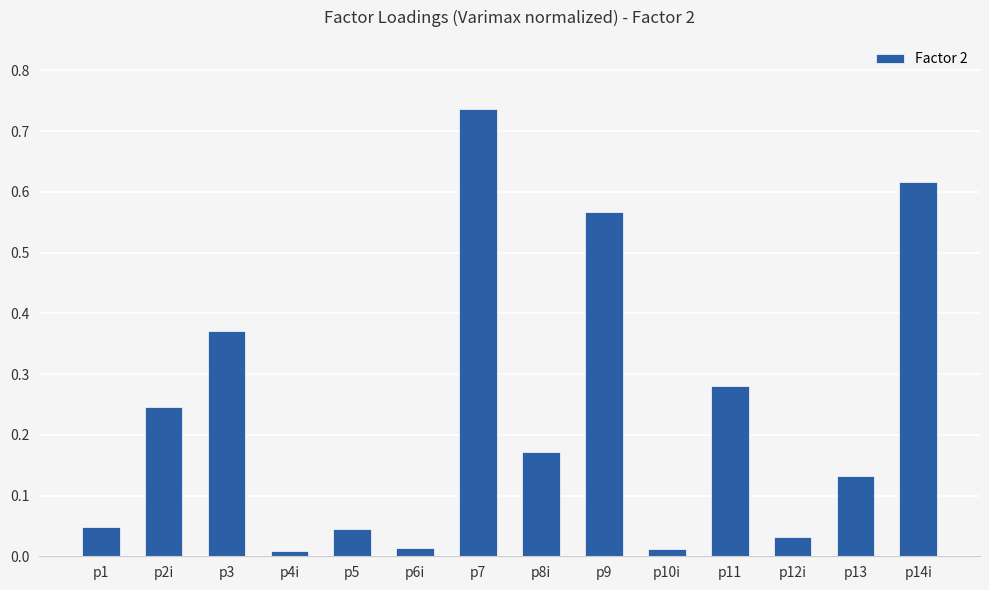

True or false: the data shows 1.1 at p14i.

False